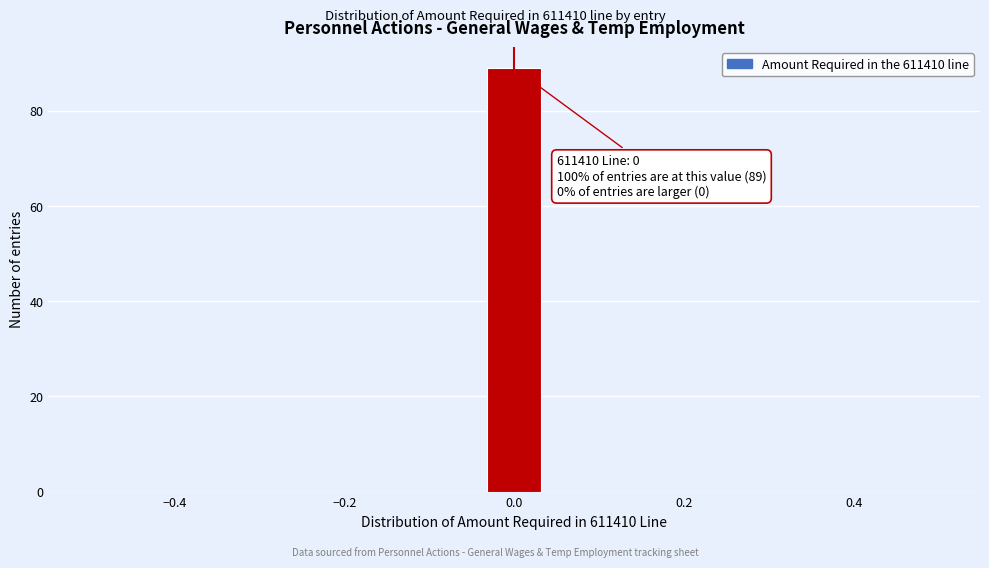

Read against the x-axis, roughly where is the centre of the tallest bar?

0.00